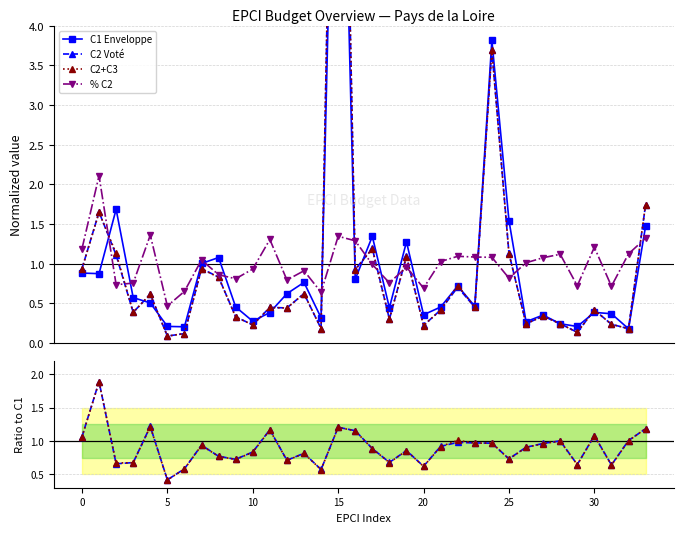

How many intersections are there between C2 Voté and C2+C3?

9